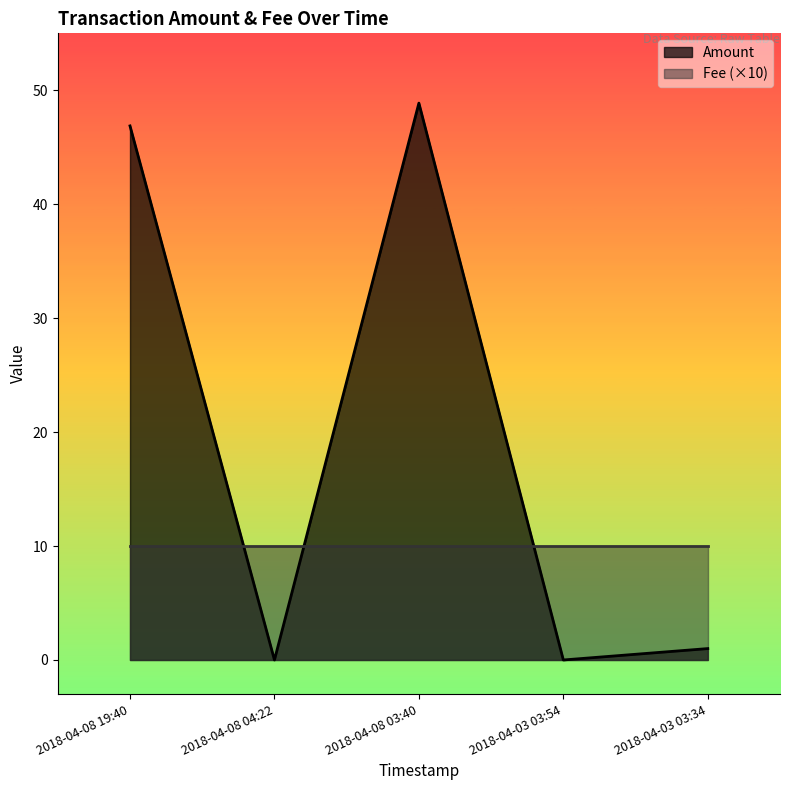

List the labels in order of value, largest first.

2018-04-08 03:40, 2018-04-08 19:40, 2018-04-03 03:34, 2018-04-08 04:22, 2018-04-03 03:54